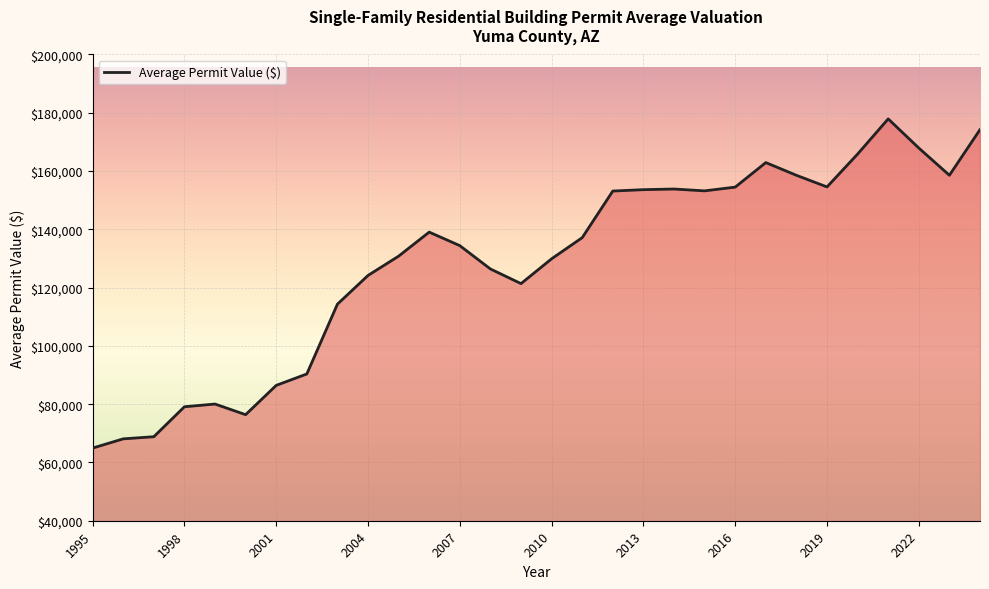

What is the maximum value shown in the chart?

177894.2